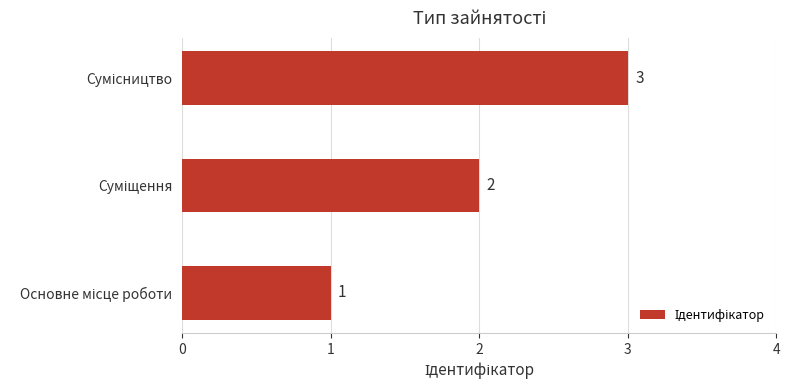

Count the values in the range 1 to 3.

3